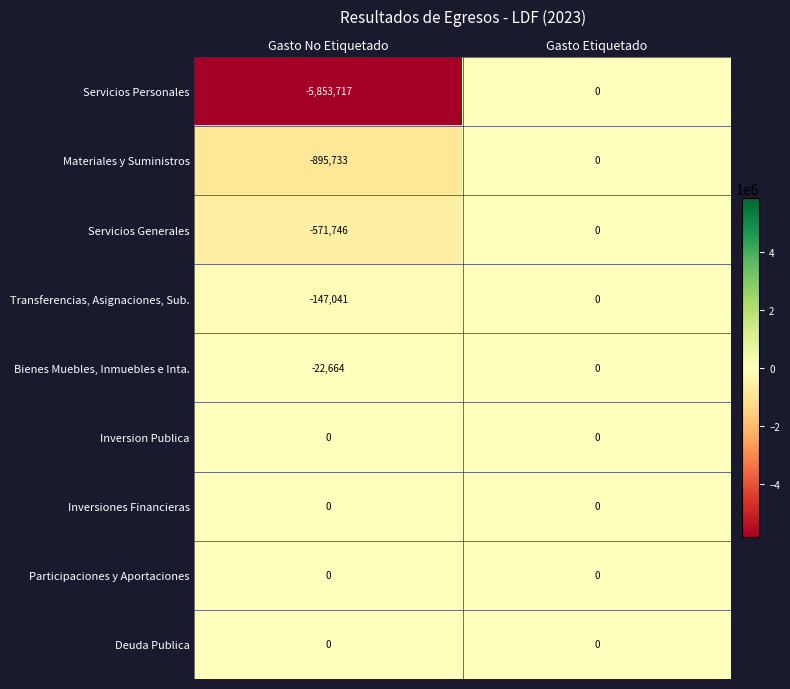

What is the total value across all series at Gasto No Etiquetado?

-7490901